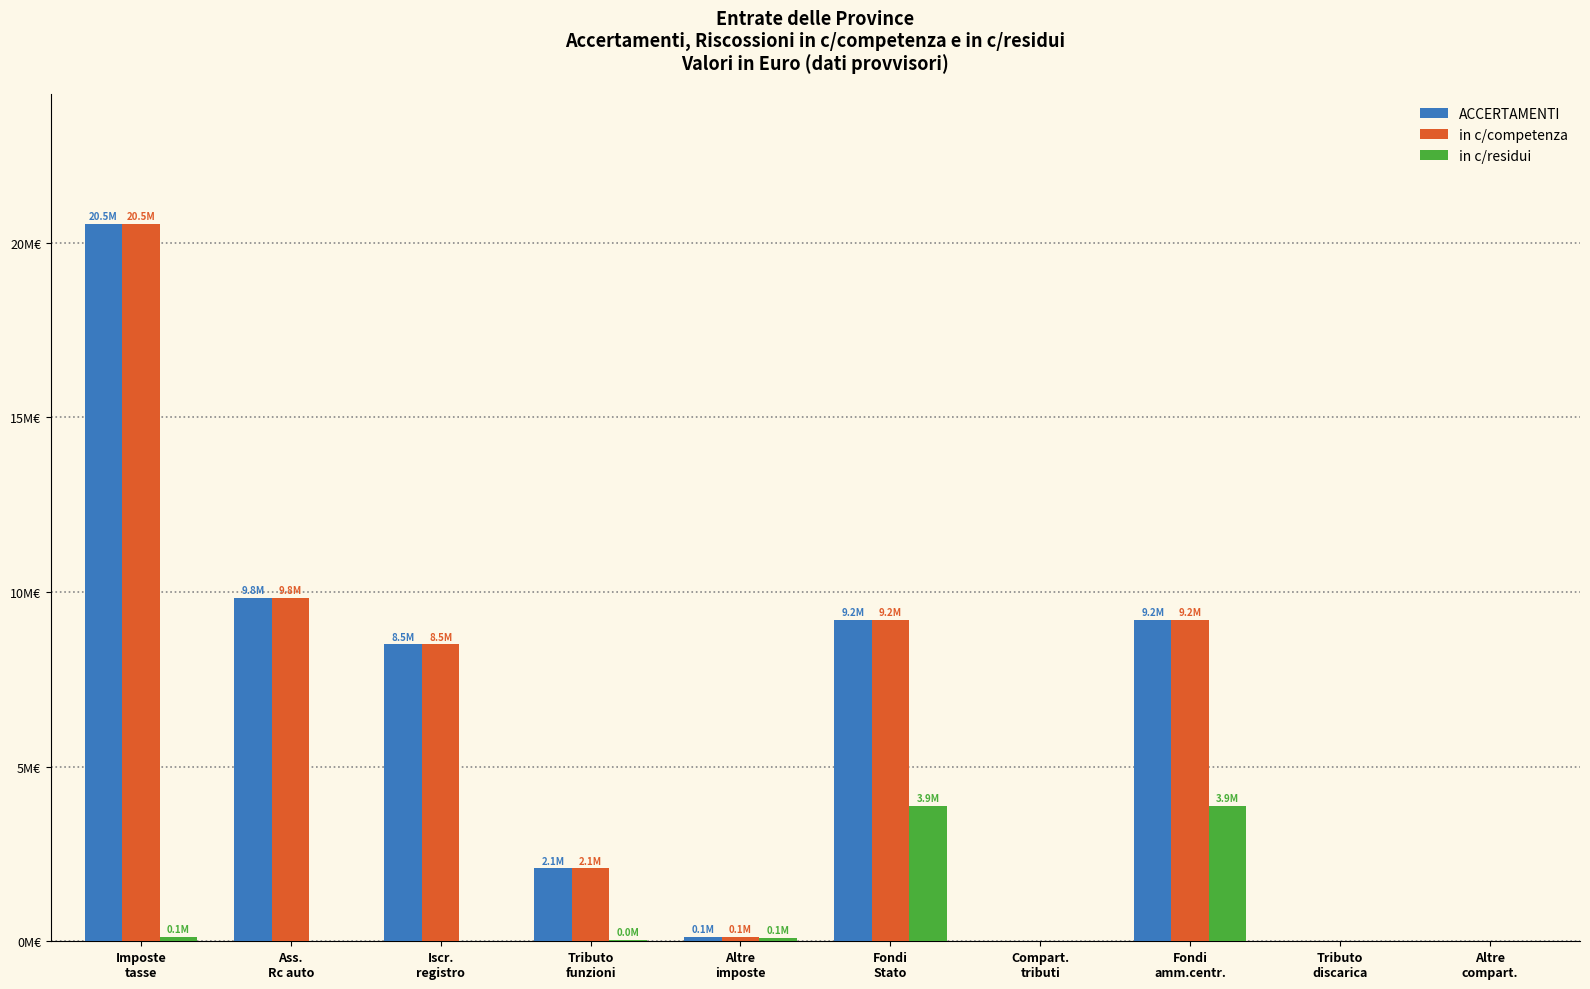

Which series has the largest total across all categories?

ACCERTAMENTI